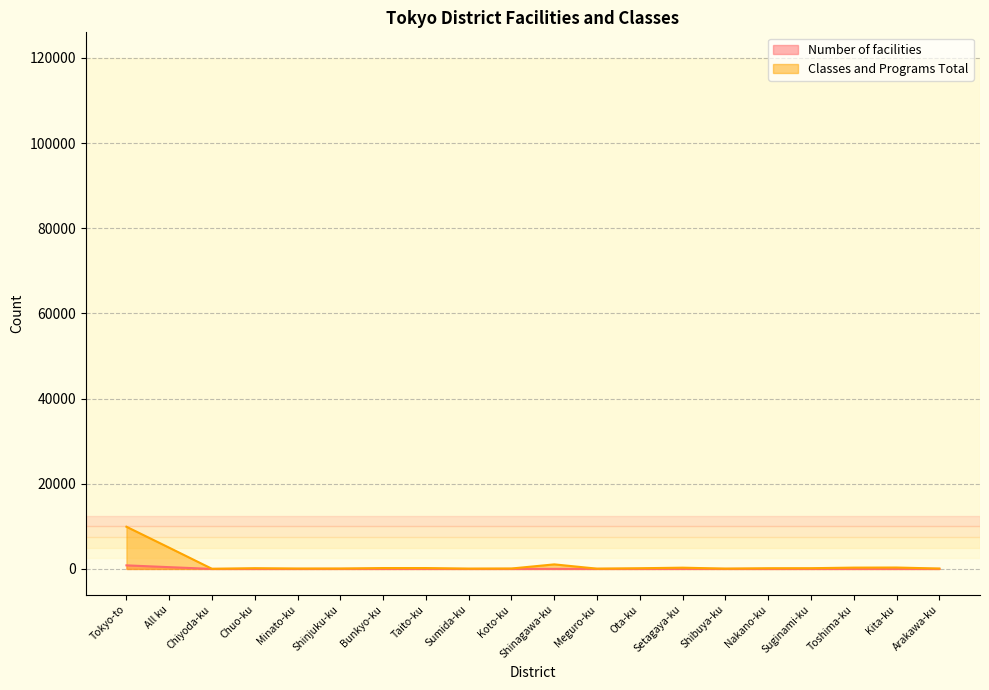

What is the difference between the highest and lowest values at Shinjuku-ku?

77